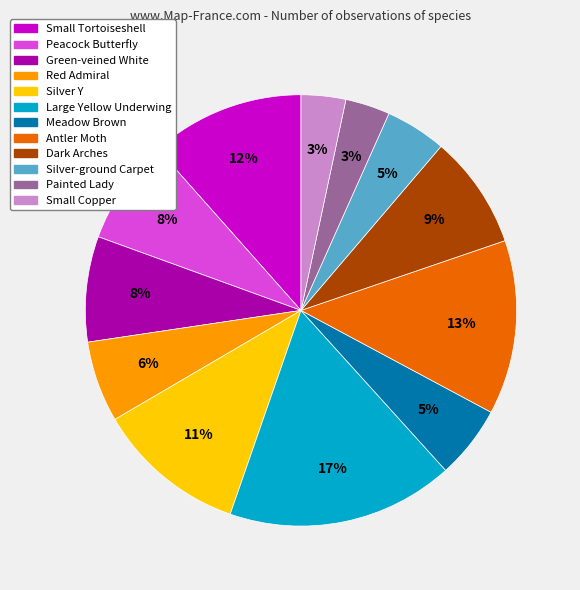

To the nearest percent, what is the average slice percentage?

8%